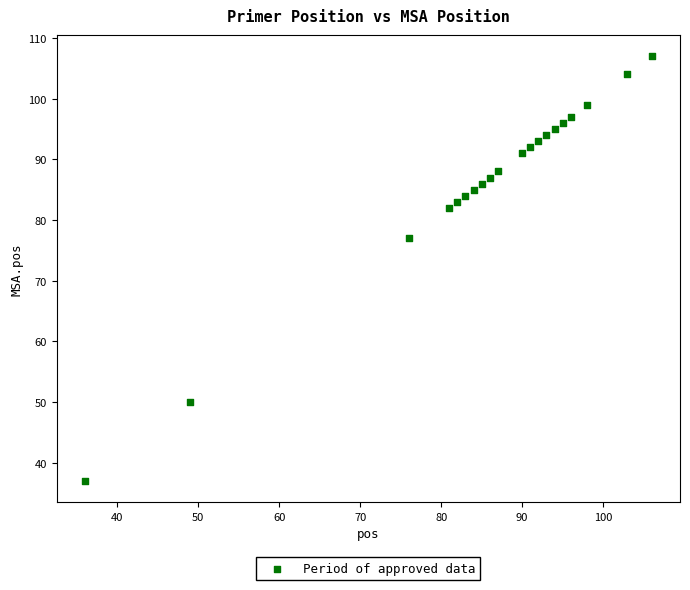

What Y value in the scatter plot is closest to 72?

77